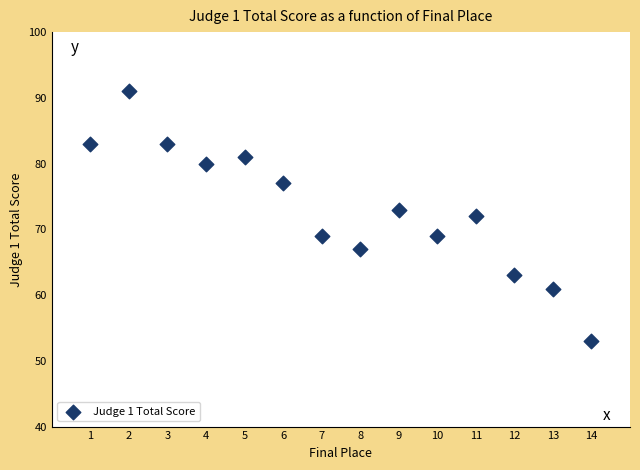

What is the range of X values (max minus min)?

13